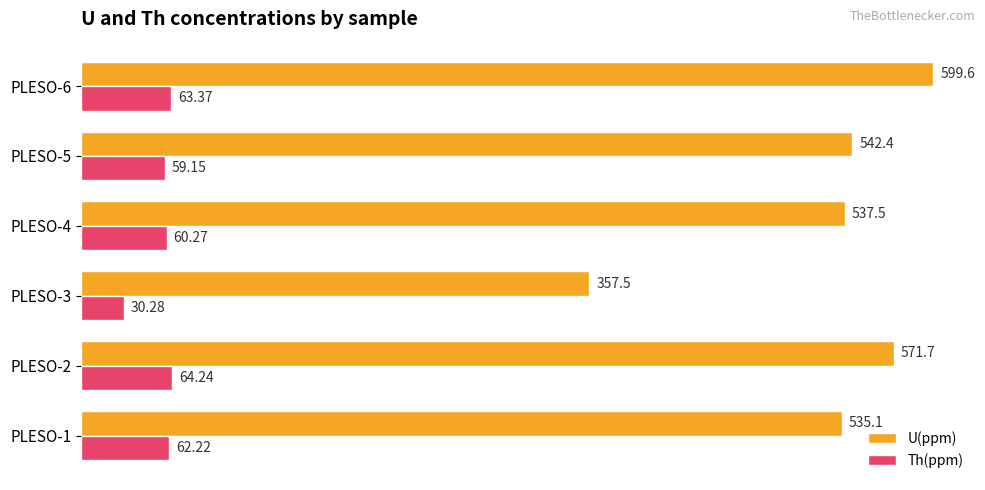

What is the difference between the highest and lowest values at PLESO-3?

327.2